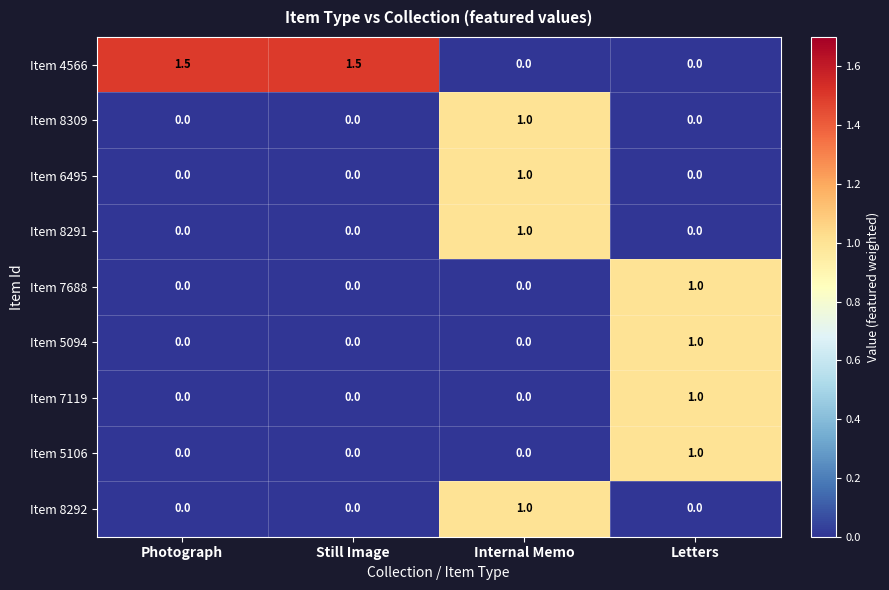

What is the difference between the maximum and minimum values in the Item 7119 series?

1.0